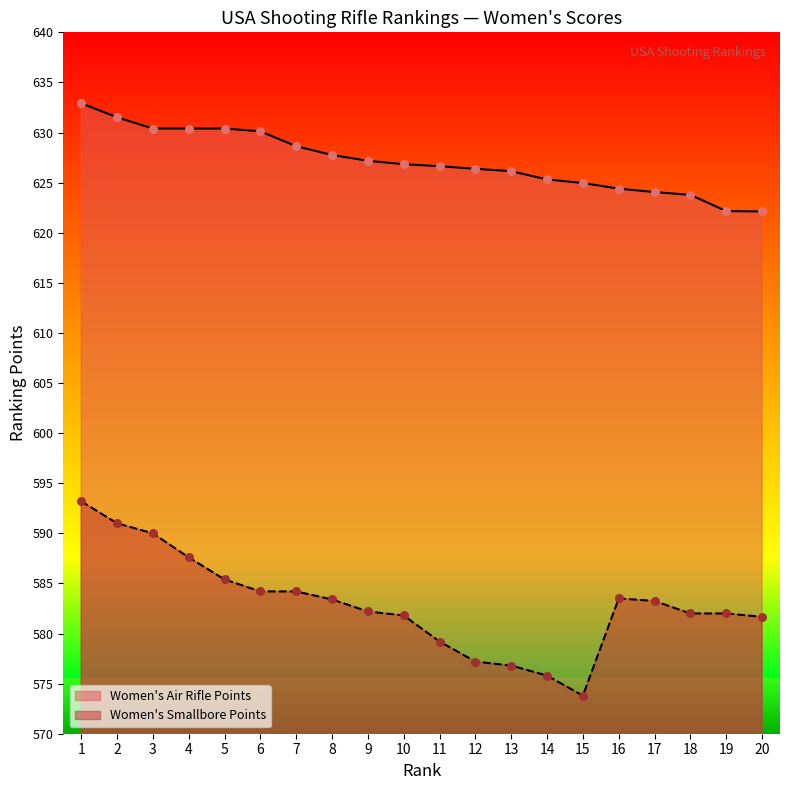

At how many categories does at least one series exceed 629?

6